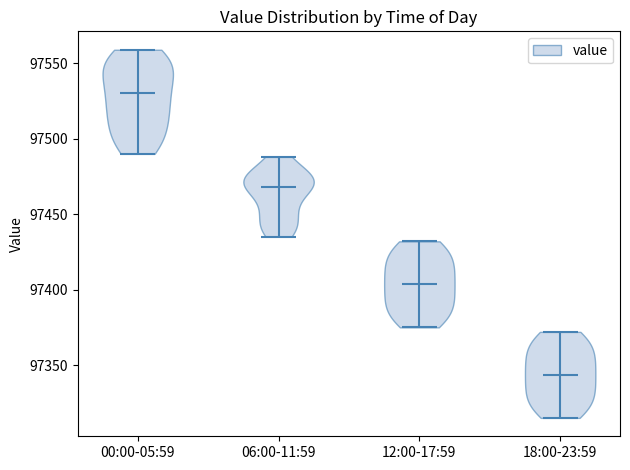

Reading left to right, read every violin against the y-axis: where its median line is, and the lowest and highest points it reaches. The values are not printed on the chart, so give them approximately, as read against the axis.

00:00-05:59: median line 97530, lowest point 97490, highest point 97560
06:00-11:59: median line 97470, lowest point 97435, highest point 97490
12:00-17:59: median line 97405, lowest point 97375, highest point 97430
18:00-23:59: median line 97345, lowest point 97315, highest point 97370